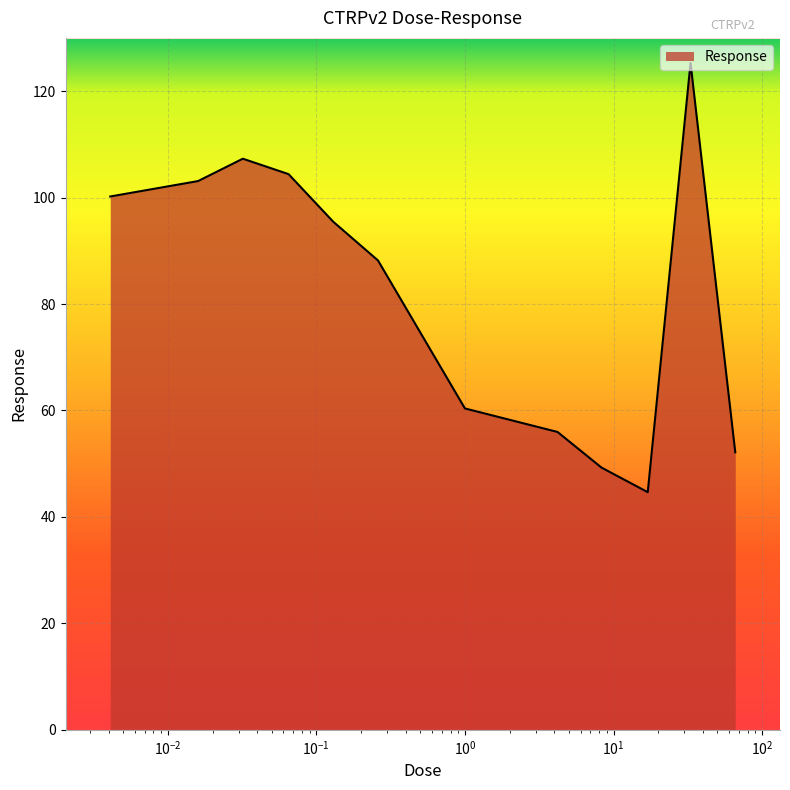

What is the maximum value shown in the chart?

125.3